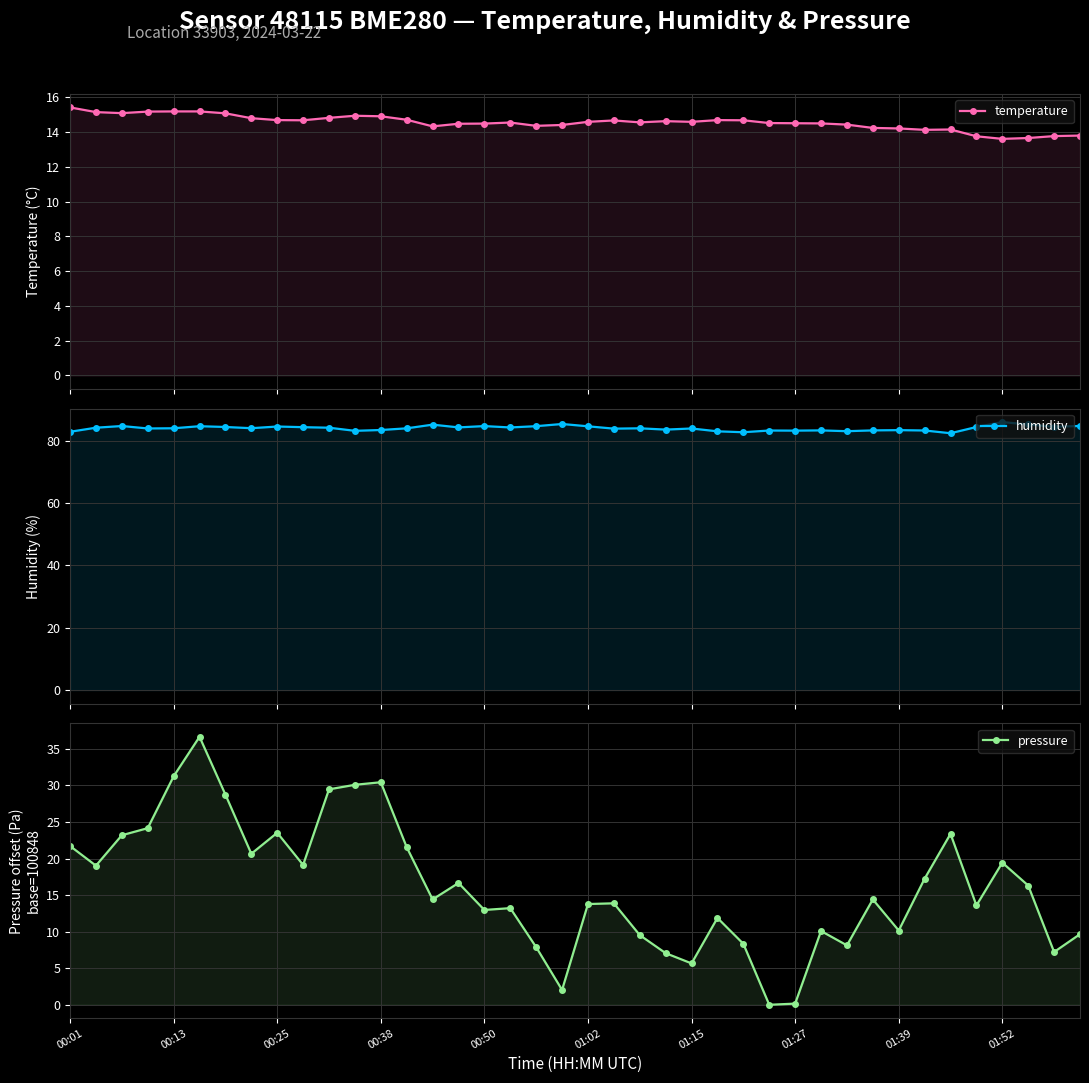

True or false: pressure and humidity intersect in this chart.

False